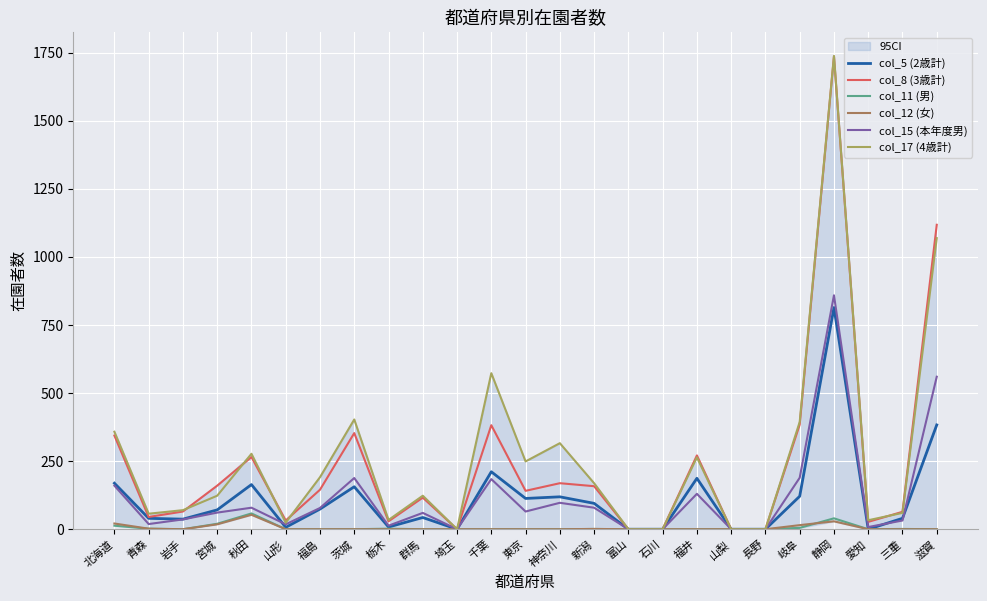

How many values in the col_11 (男) series exceed 0?

9